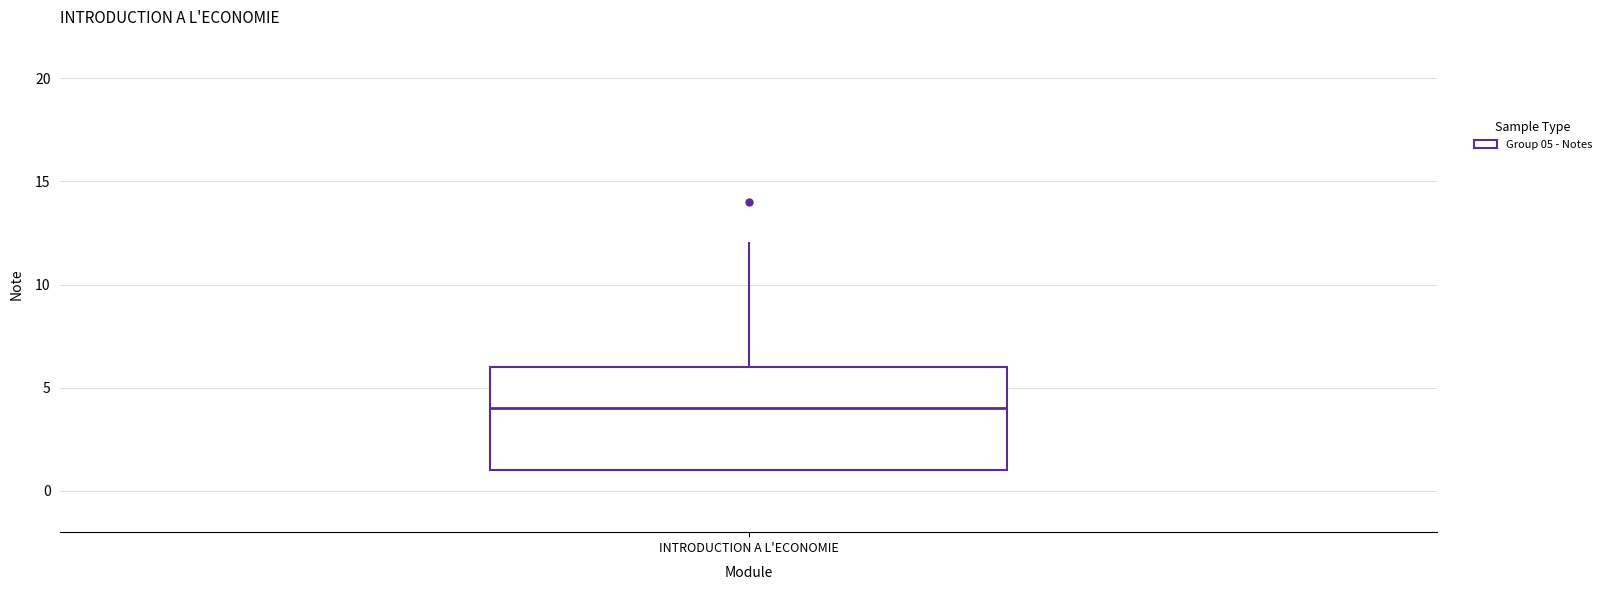

Transcribe this box plot: give where the median line is, the range the box spans, and where the two whiskers end, as read against the y-axis. The values are not printed on the chart, so give them approximately, as read against the axis.

median 4, box 1 to 6, whiskers 1 to 12